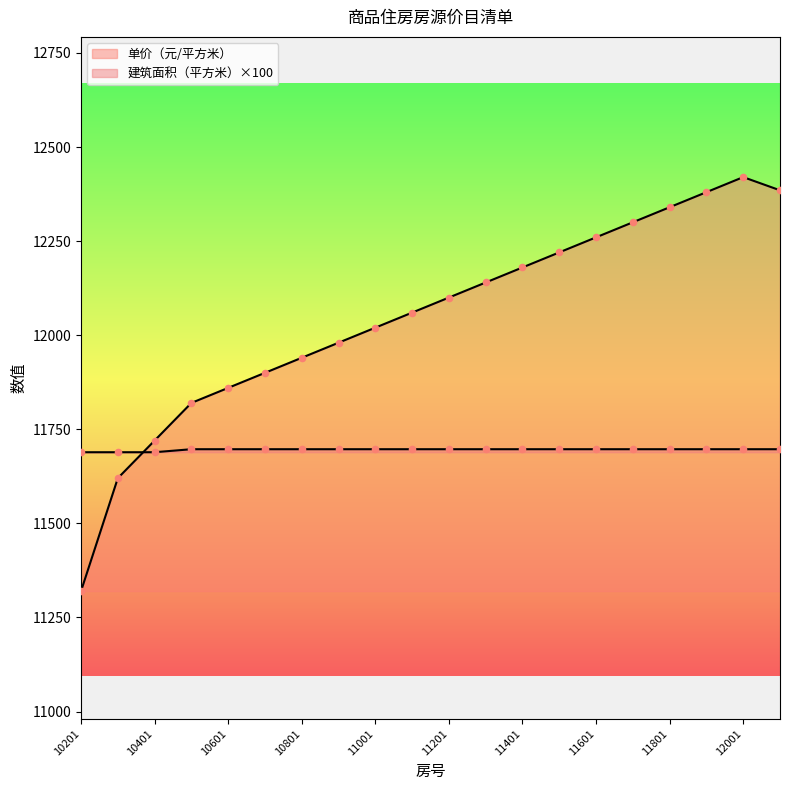

What are all the series names shown in the legend?

单价（元/平方米）, 建筑面积（平方米）